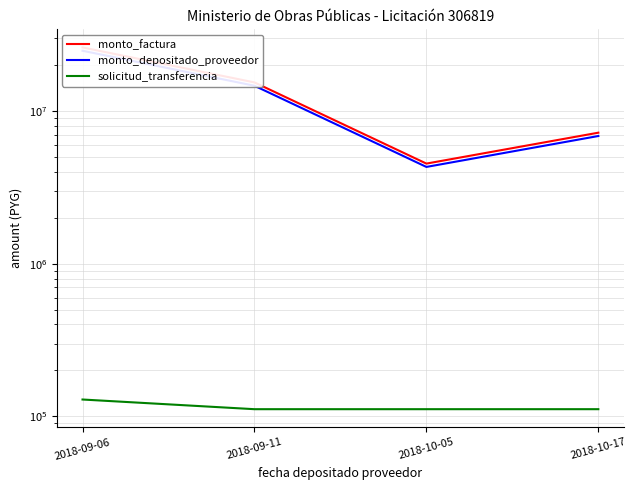

True or false: solicitud_transferencia and monto_depositado_proveedor cross at least once.

False